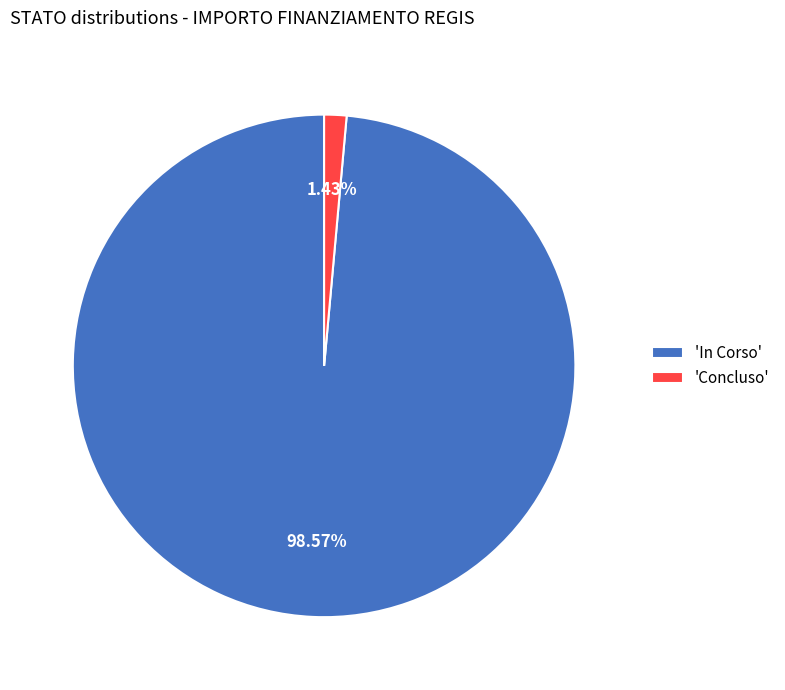

Rank the categories by value from highest to lowest.

'In Corso', 'Concluso'